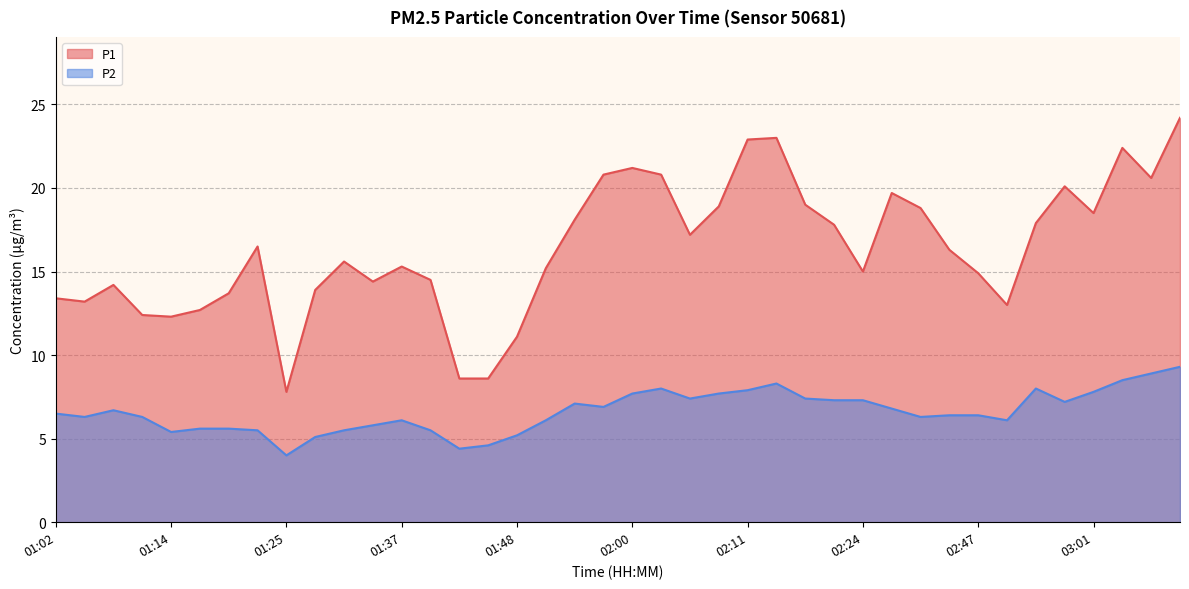

Reading left to right, list all the values displayed in this chart.

P1: 01:02=13.4	01:05=13.2	01:08=14.2	01:11=12.4	01:14=12.3	01:17=12.7	01:20=13.7	01:22=16.5	01:25=7.8	01:28=13.9	01:31=15.6	01:34=14.4	01:37=15.3	01:40=14.5	01:42=8.6	01:45=8.6	01:48=11.1	01:51=15.2	01:54=18.1	01:57=20.8	02:00=21.2	02:03=20.8	02:06=17.2	02:08=18.9	02:11=22.9	02:14=23.0	02:18=19.0	02:21=17.8	02:24=15.0	02:35=19.7	02:38=18.8	02:41=16.3	02:47=14.9	02:50=13.0	02:55=17.9	02:58=20.1	03:01=18.5	03:04=22.4	03:07=20.6	03:10=24.2
P2: 01:02=6.5	01:05=6.3	01:08=6.7	01:11=6.3	01:14=5.4	01:17=5.6	01:20=5.6	01:22=5.5	01:25=4.0	01:28=5.1	01:31=5.5	01:34=5.8	01:37=6.1	01:40=5.5	01:42=4.4	01:45=4.6	01:48=5.2	01:51=6.1	01:54=7.1	01:57=6.9	02:00=7.7	02:03=8.0	02:06=7.4	02:08=7.7	02:11=7.9	02:14=8.3	02:18=7.4	02:21=7.3	02:24=7.3	02:35=6.8	02:38=6.3	02:41=6.4	02:47=6.4	02:50=6.1	02:55=8.0	02:58=7.2	03:01=7.8	03:04=8.5	03:07=8.9	03:10=9.3